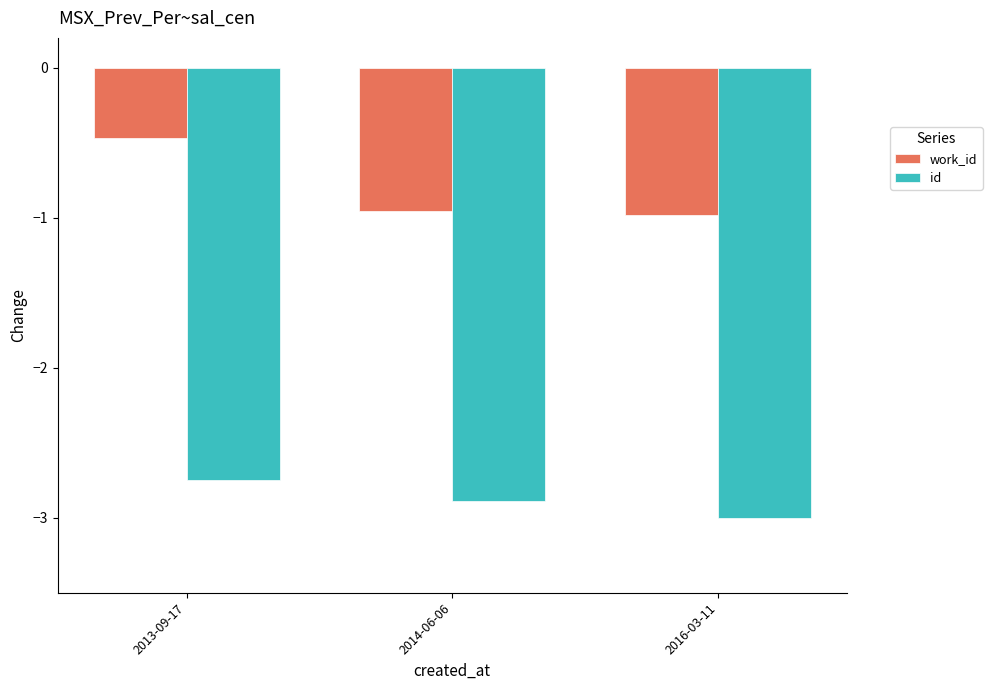

What is the difference between the id values at 2016-03-11 and 2013-09-17?

0.3